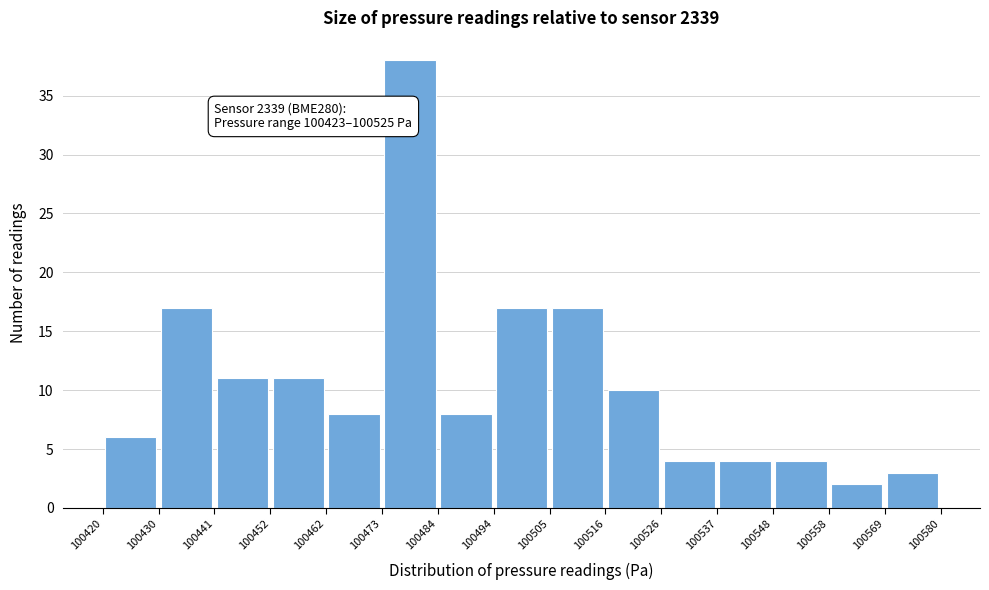

Over which range of the x-axis is the bar tallest?

100473 to 100484